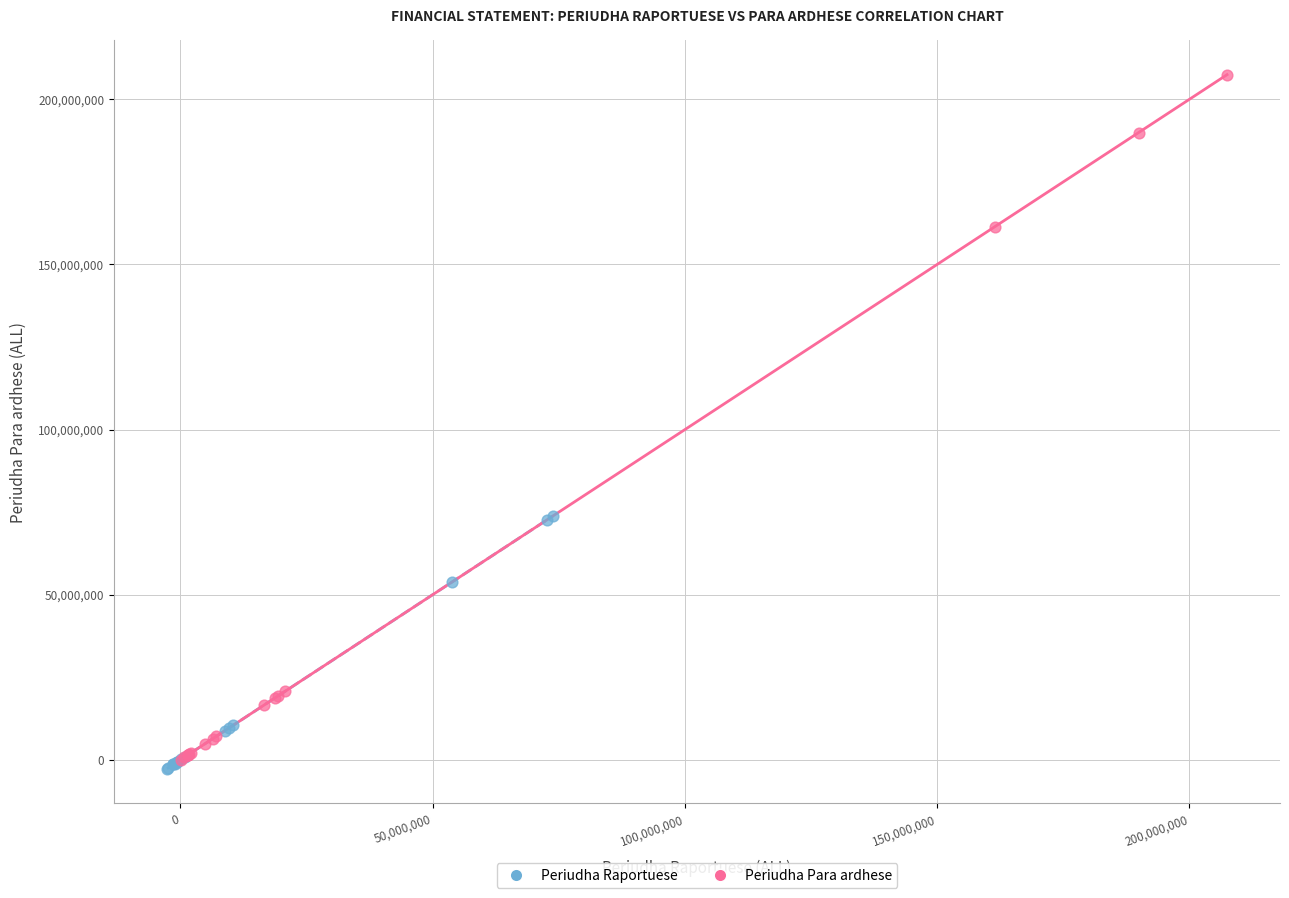

Which series has the largest Y range (max minus min)?

Periudha Para ardhese